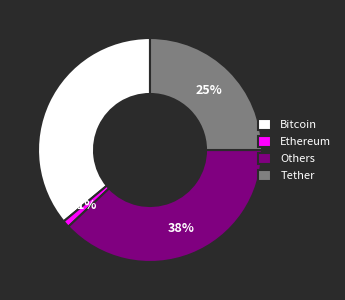

Is Bitcoin the majority of the pie?

No